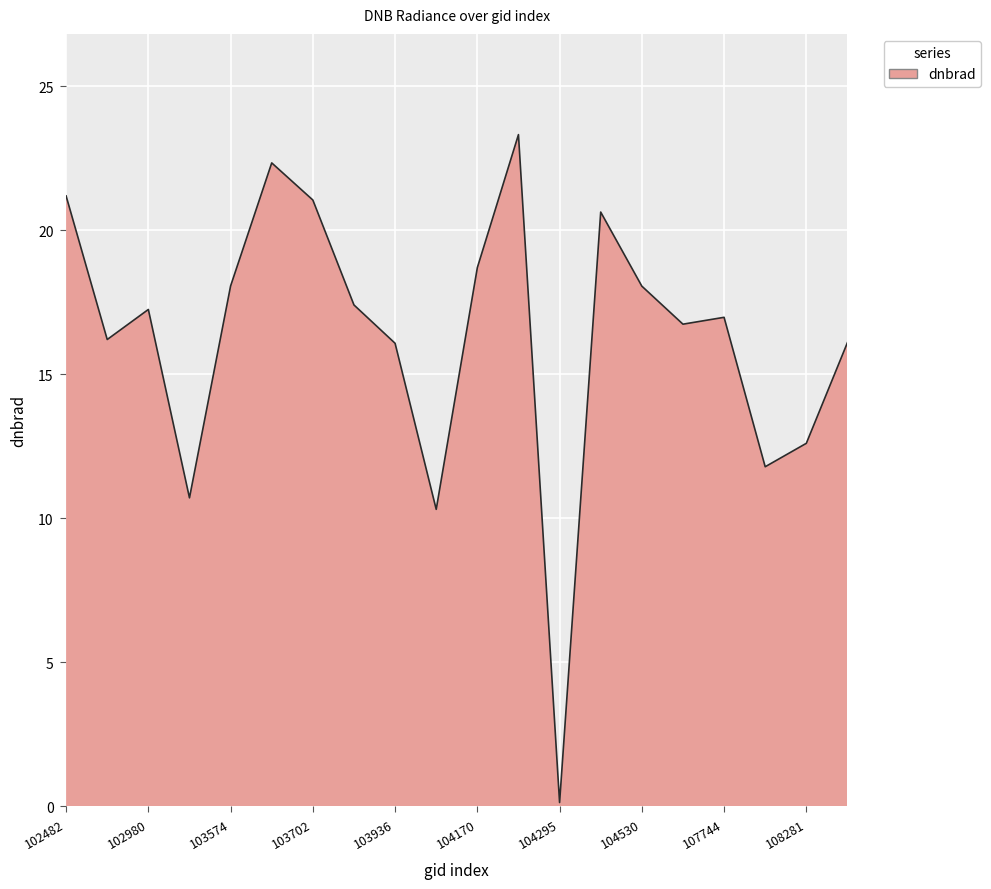

What is the maximum value shown in the chart?

23.3